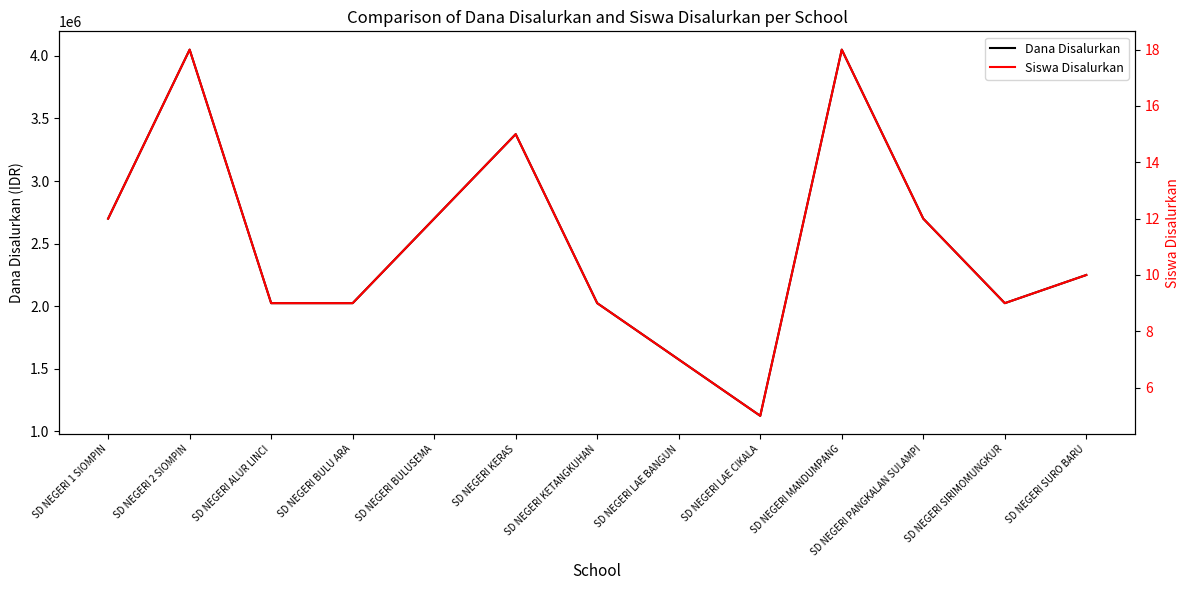

How many lines are shown in the chart?

2